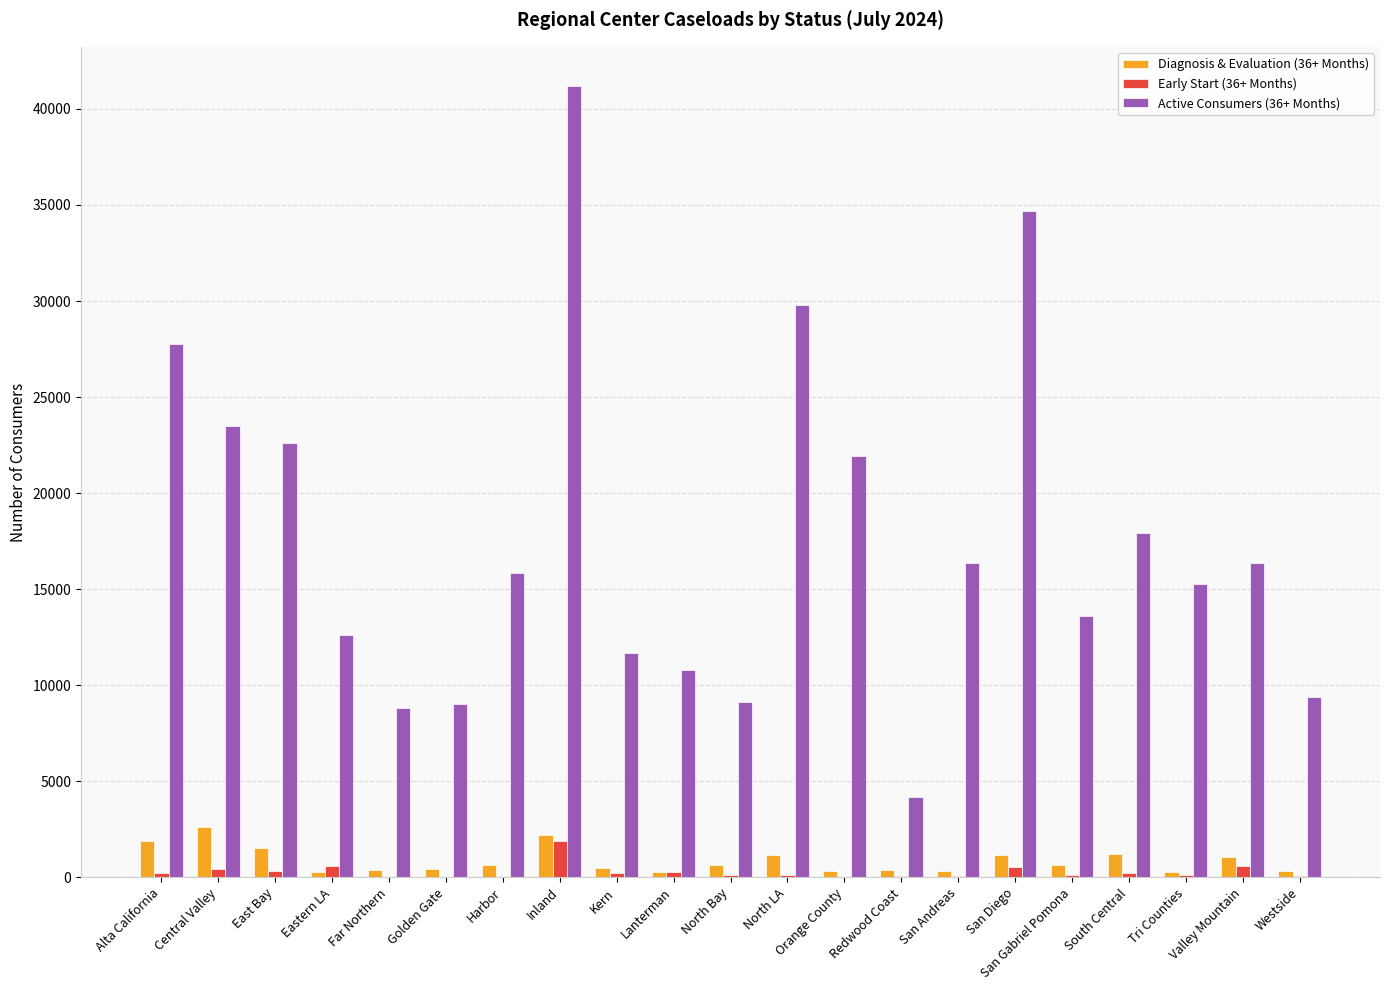

What is the sum of the Diagnosis & Evaluation (36+ Months) values at Golden Gate and Alta California?

2281